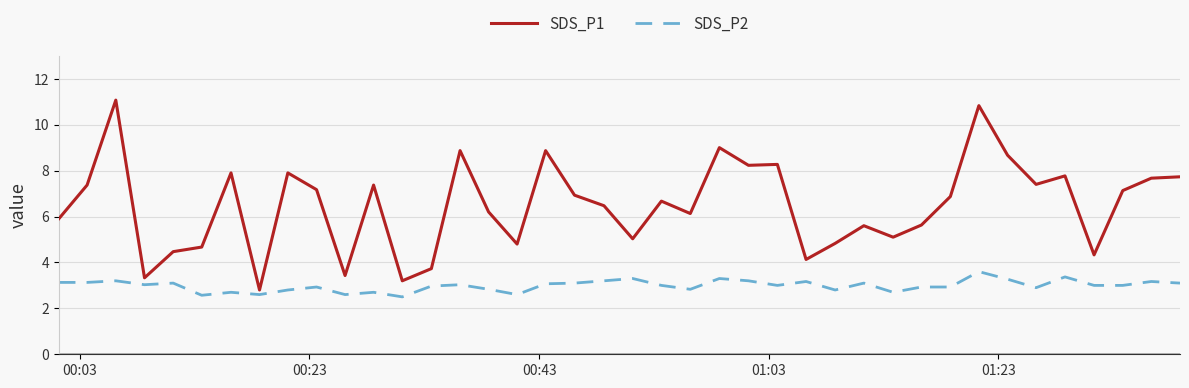

List the series in order of their overall mean, lowest first.

SDS_P2, SDS_P1